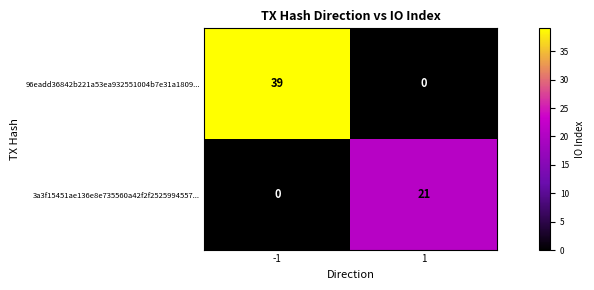

Which series changed the most between -1 and 1?

96eadd36842b221a53ea932551004b7e31a1809...